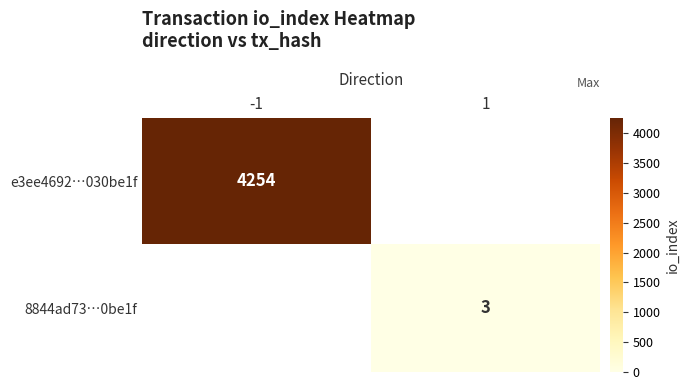

True or false: e3ee4692…030be1f has a value of 4254 at -1.

True